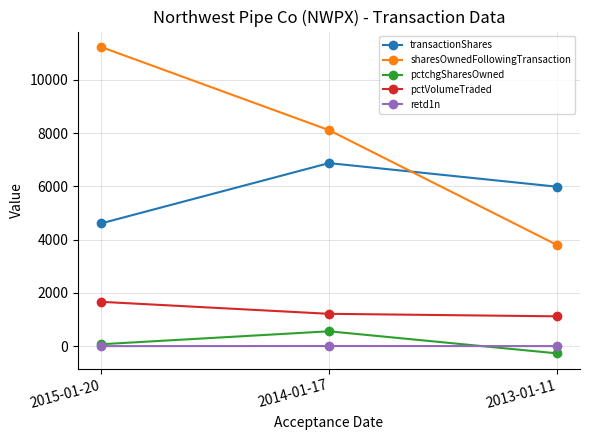

What is the difference between the maximum and second lowest values in the pctVolumeTraded series?

451